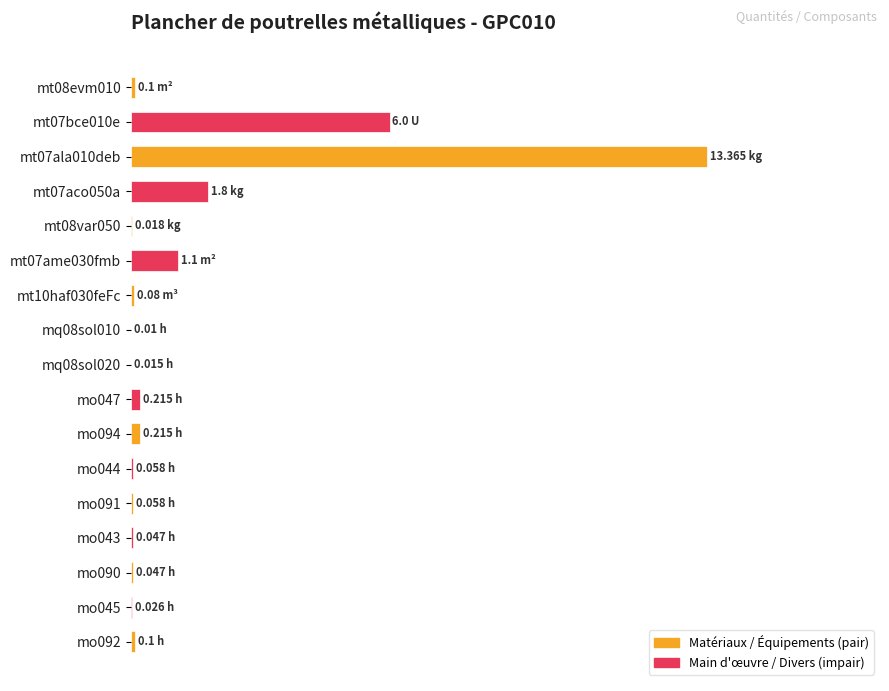

What is the greatest value displayed?

100.0